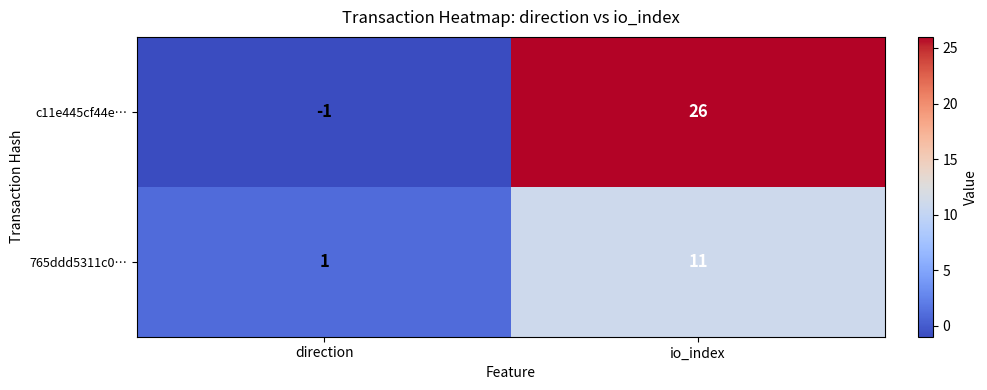

At which category is the sum across all series the highest?

io_index